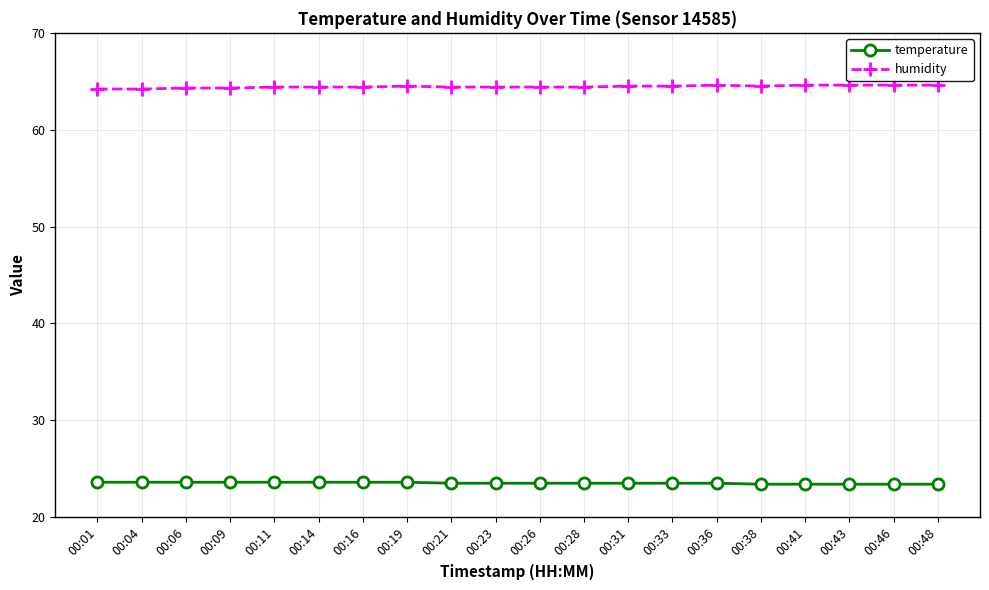

Which series has the largest total across all categories?

humidity